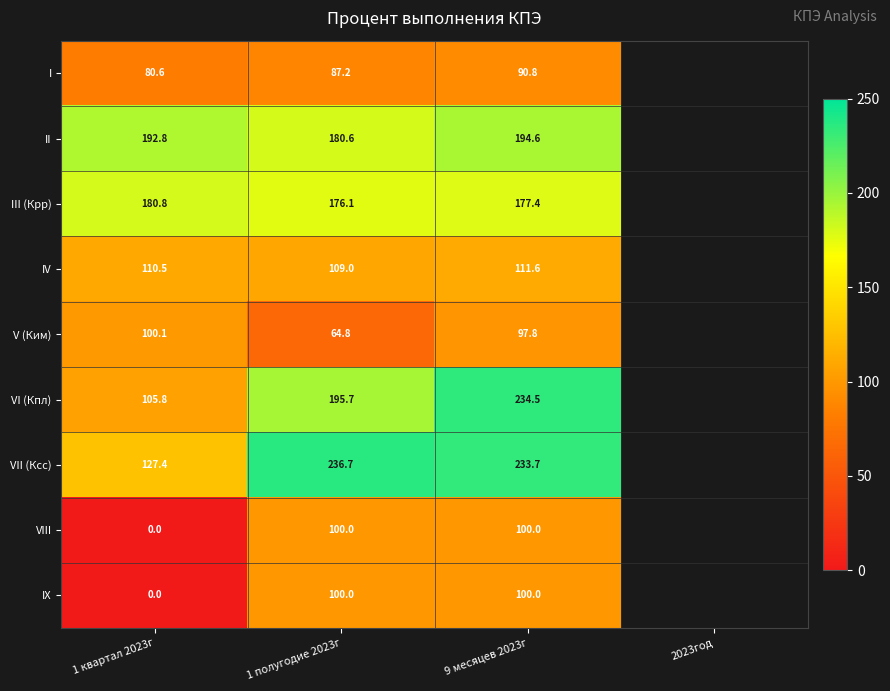

Is it true that VII (Ксс) equals 127.4 at 1 квартал 2023г?

True